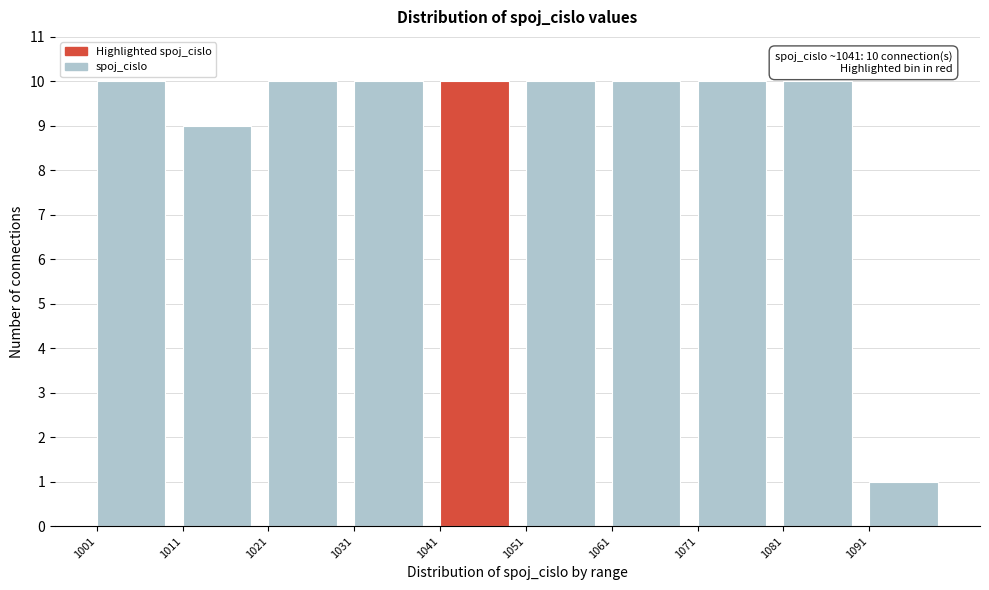

Reading right to left, transcribe all the data shown in this chart.

1091=1	1081=10	1071=10	1061=10	1051=10	1041=10	1031=10	1021=10	1011=9	1001=10